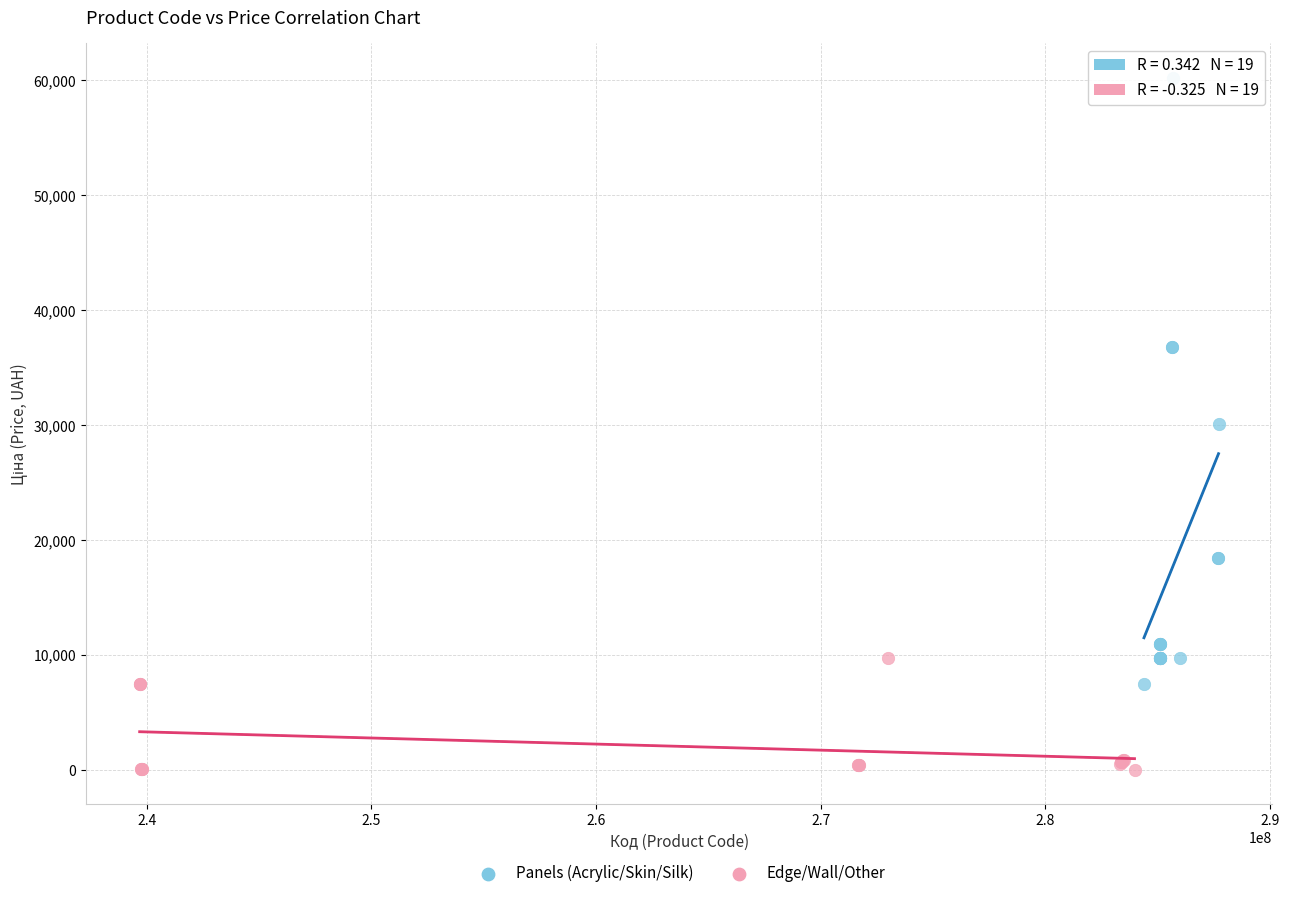

Which series contains the highest Y value?

Panels (Acrylic/Skin/Silk)